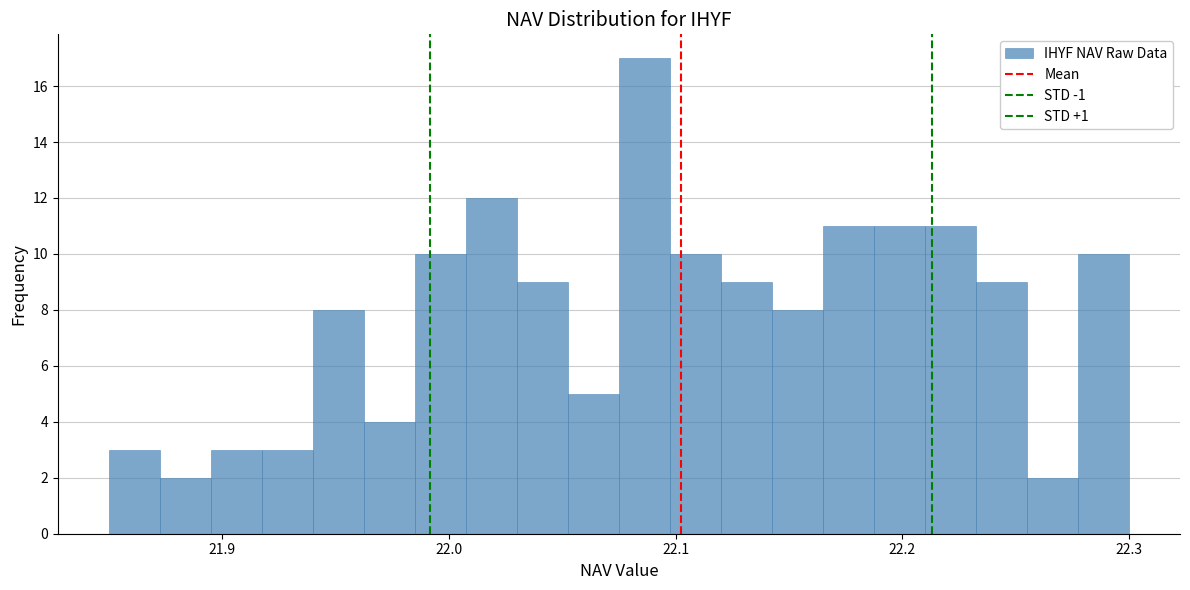

Read against the x-axis, roughly where is the centre of the tallest bar?

22.09